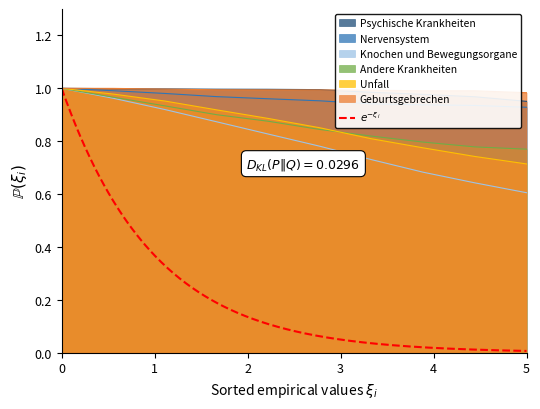

The value of Andere Krankheiten at 5 is 1.3. True or false?

False